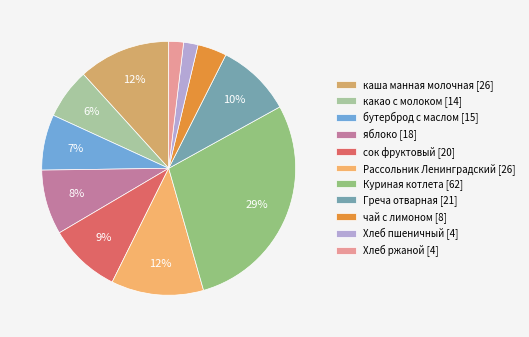

How many segments does this pie chart have?

11